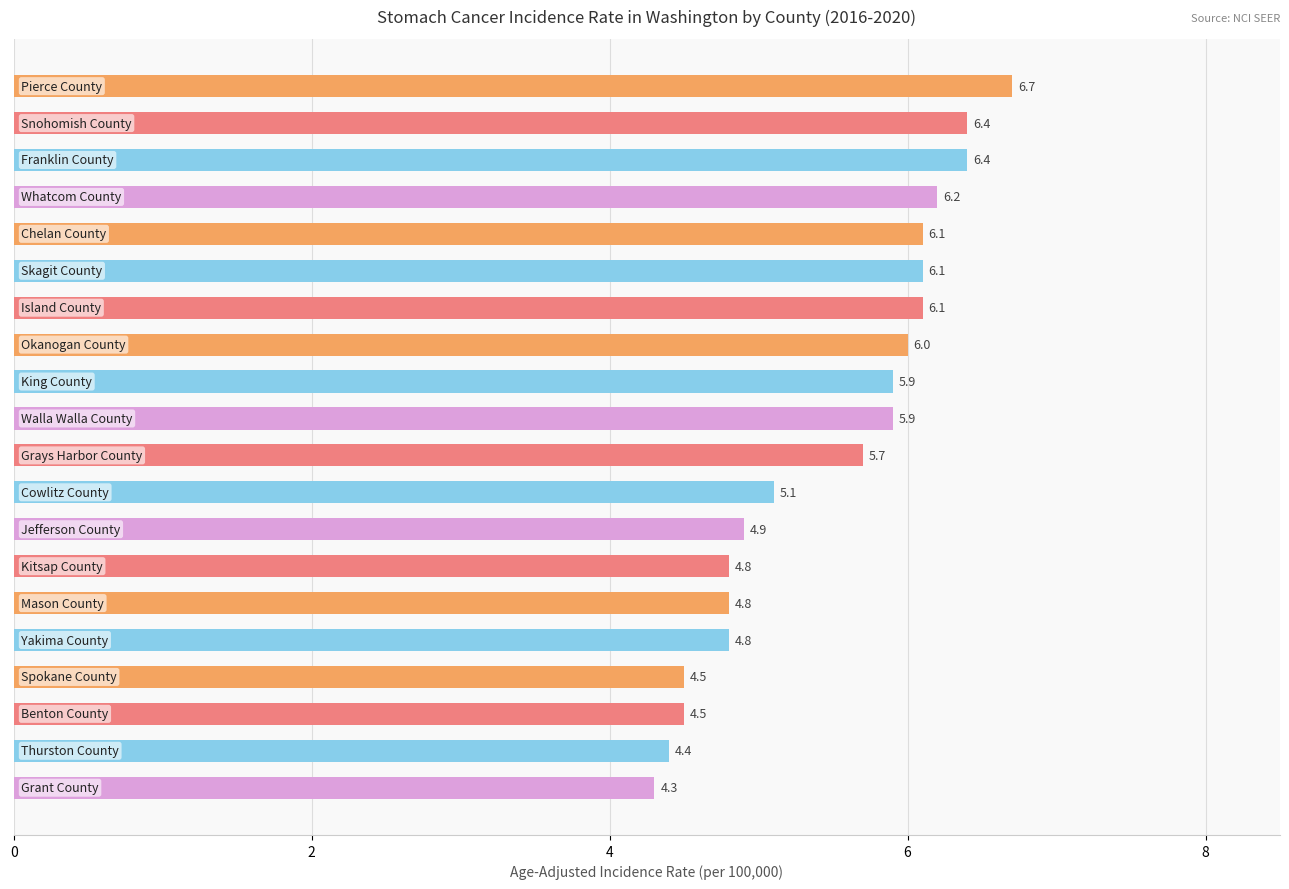

What is the average value?

5.5